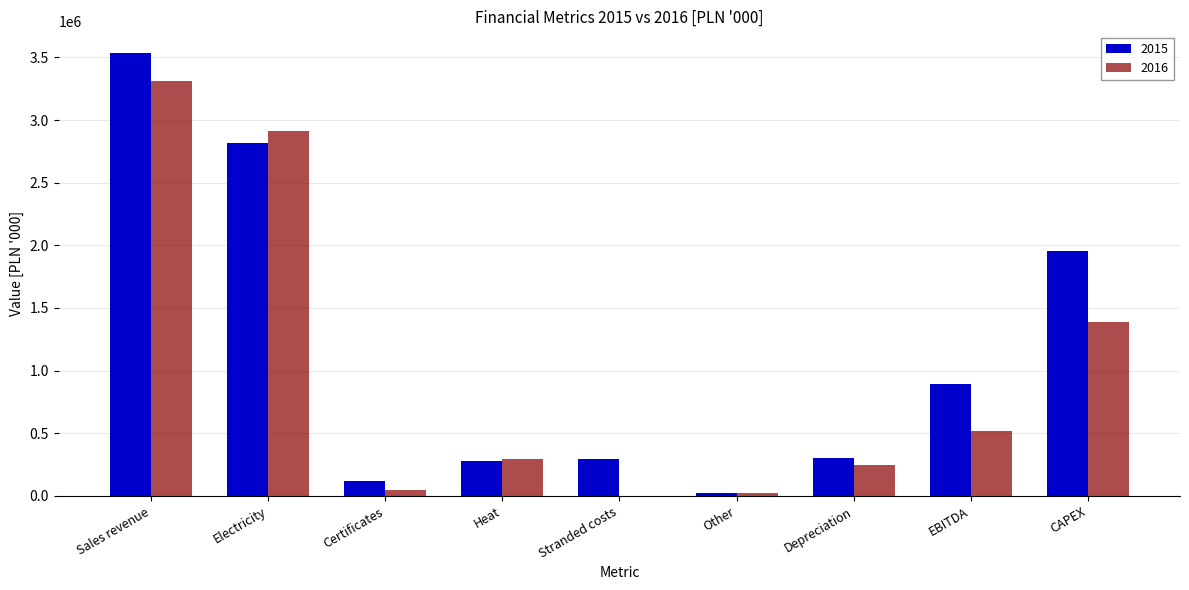

The 2016 series shows 517490 at EBITDA. True or false?

True